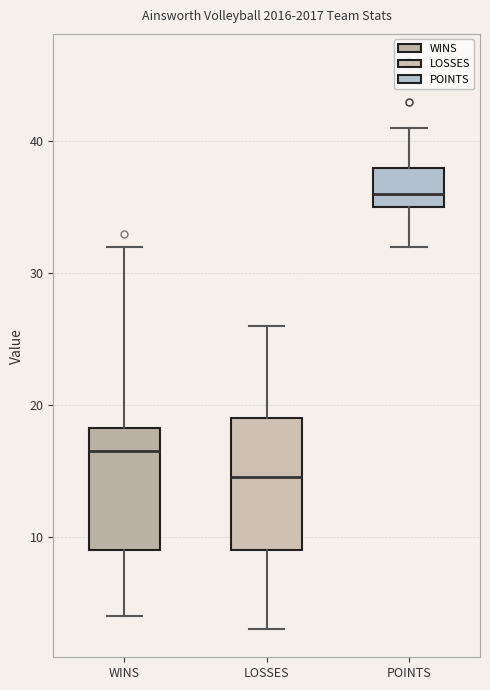

Where does the upper whisker of the box for WINS end on the y-axis? The values are not printed on the chart, so give them approximately, as read against the axis.

32